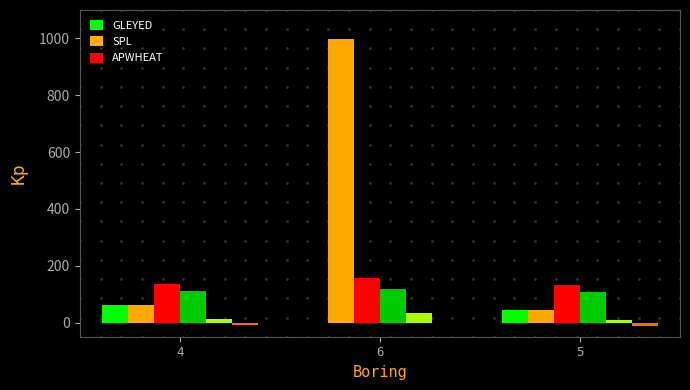

At which category is the sum across all series the highest?

6